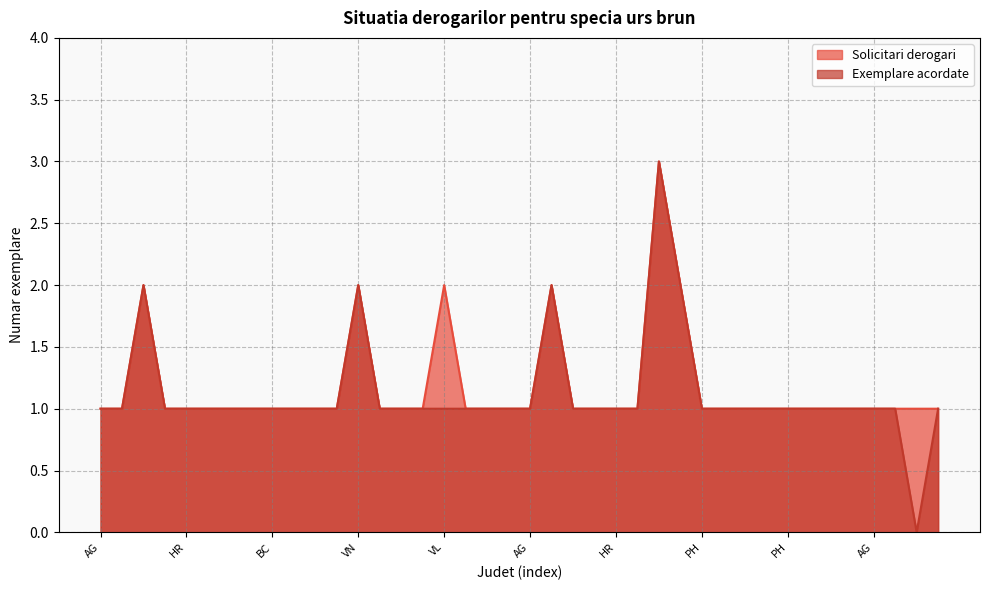

How many values in Exemplare acordate are above zero?

39